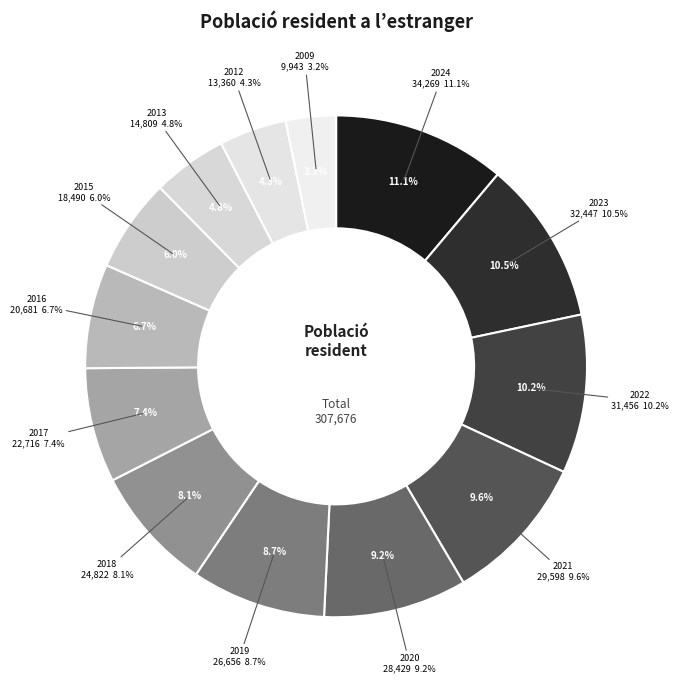

To the nearest percent, what is the combined percentage of 2016 and 2019?

15%